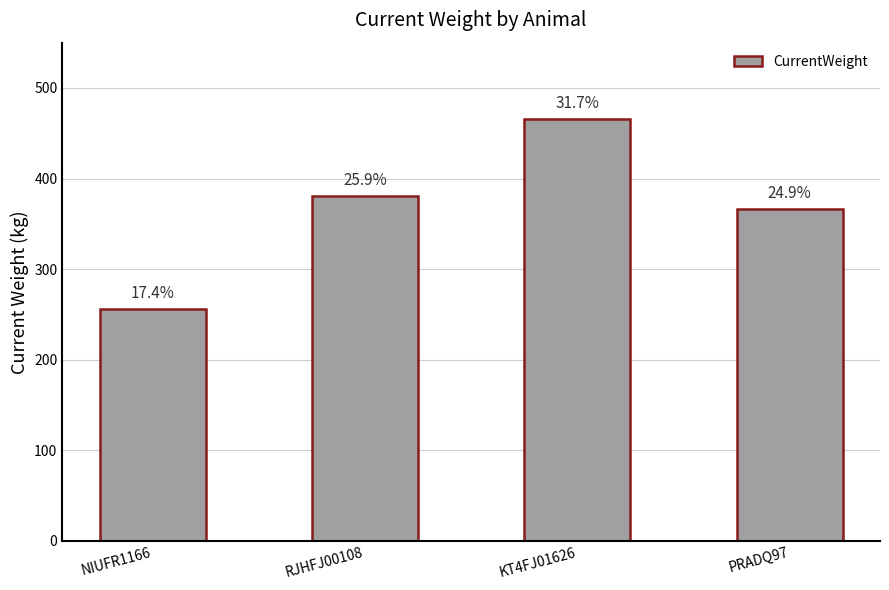

Reading left to right, list all the values displayed in this chart.

NIUFR1166=256	RJHFJ00108=381	KT4FJ01626=466	PRADQ97=366